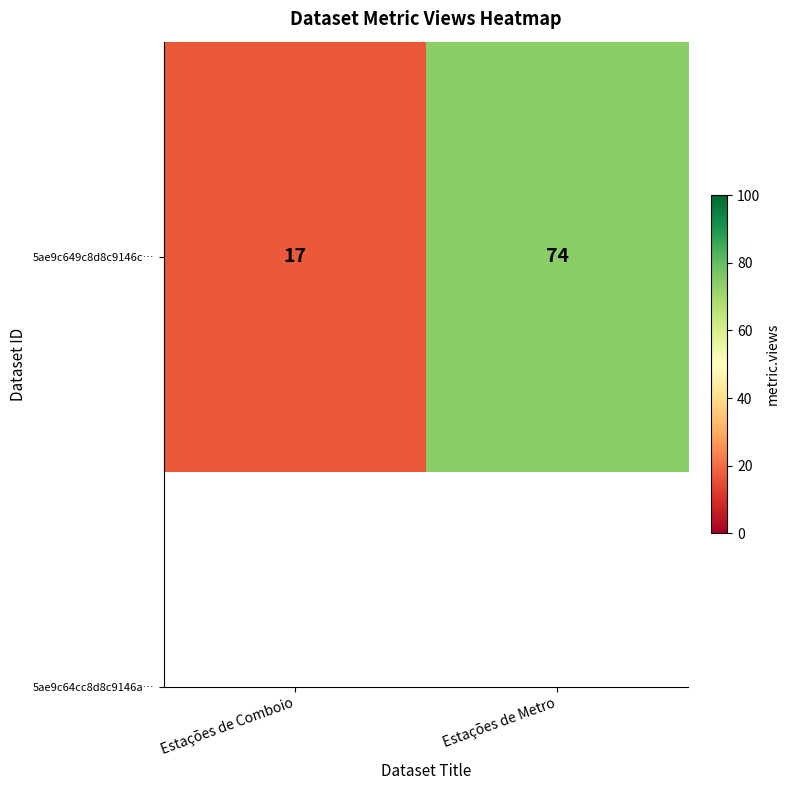

Is it true that the value at Estações de Comboio is 29?

False